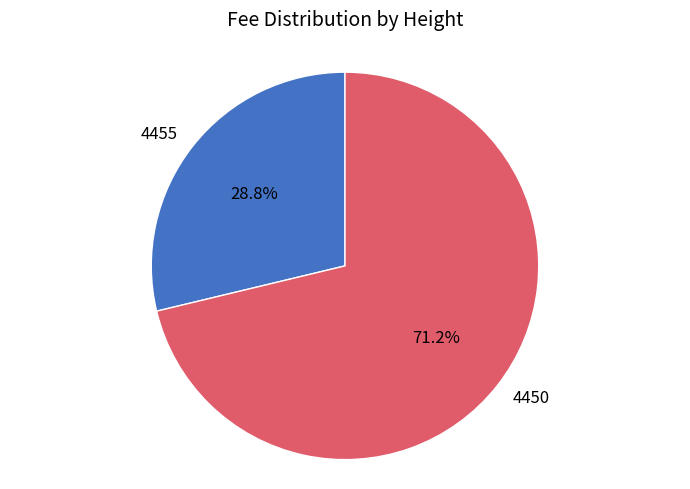

To the nearest percent, what percentage of the pie is 4455?

29%